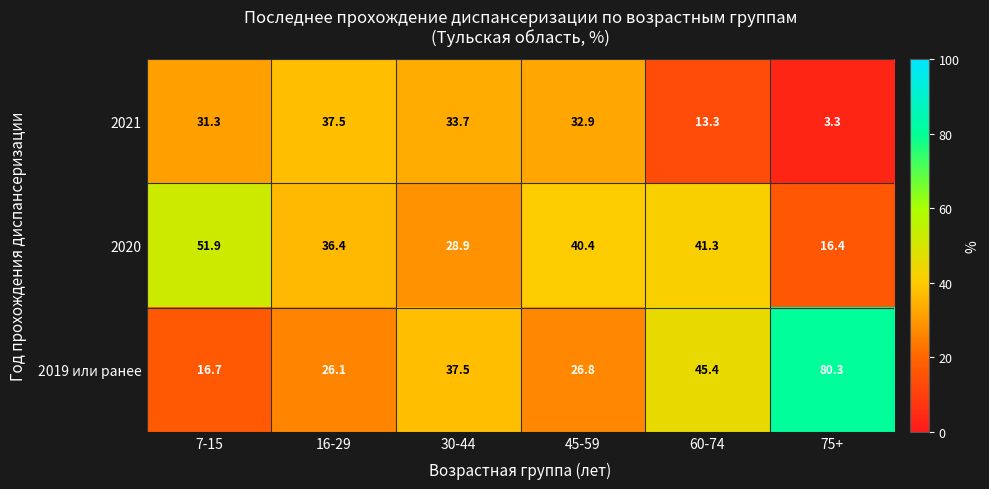

What is the average value of the 2019 или ранее series?

38.8